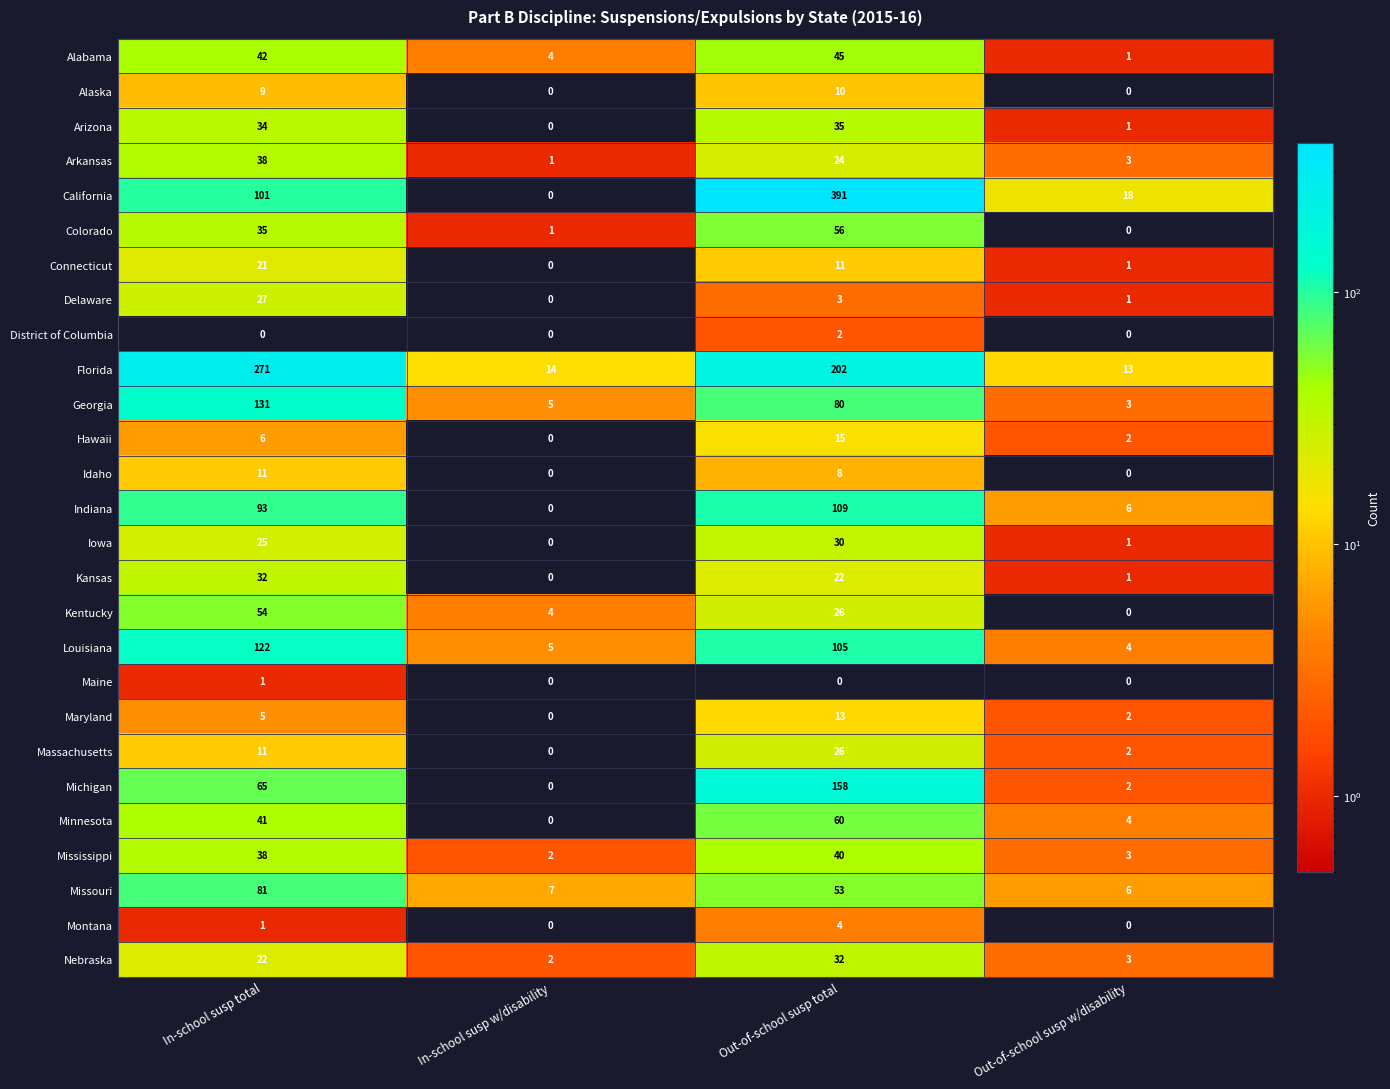

Rank the categories by California value from highest to lowest.

Out-of-school susp total, In-school susp total, Out-of-school susp w/disability, In-school susp w/disability